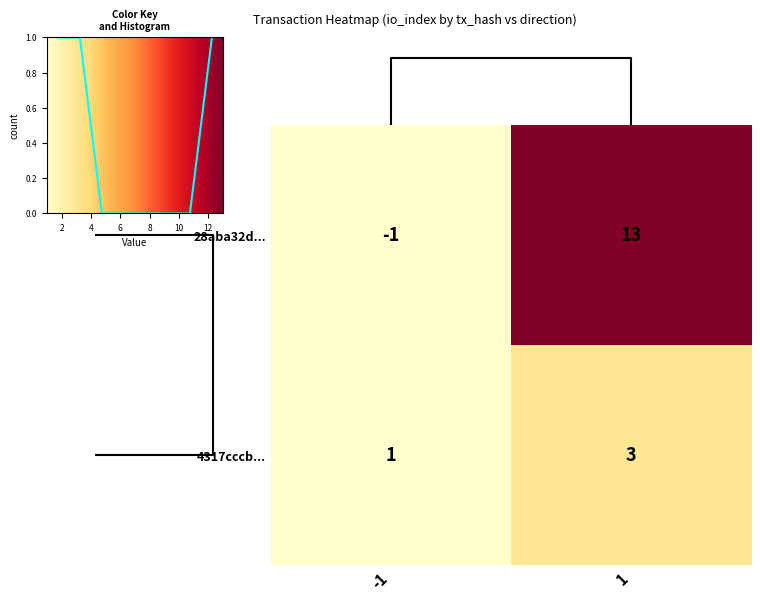

List the labels in order of 4317cccb... value, largest first.

1, -1